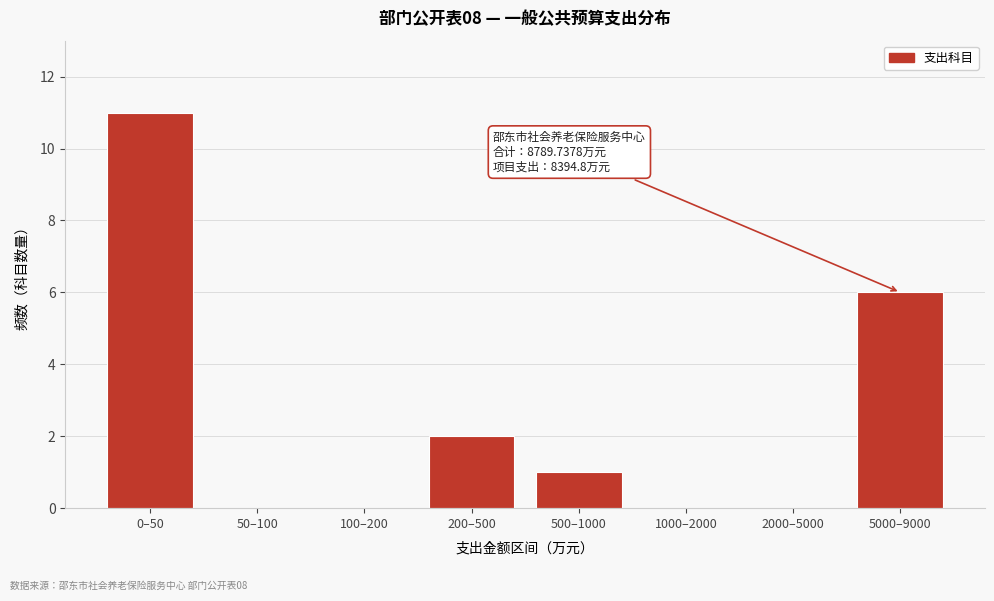

Reading left to right, list all the values displayed in this chart.

0–50=11	50–100=0	100–200=0	200–500=2	500–1000=1	1000–2000=0	2000–5000=0	5000–9000=6